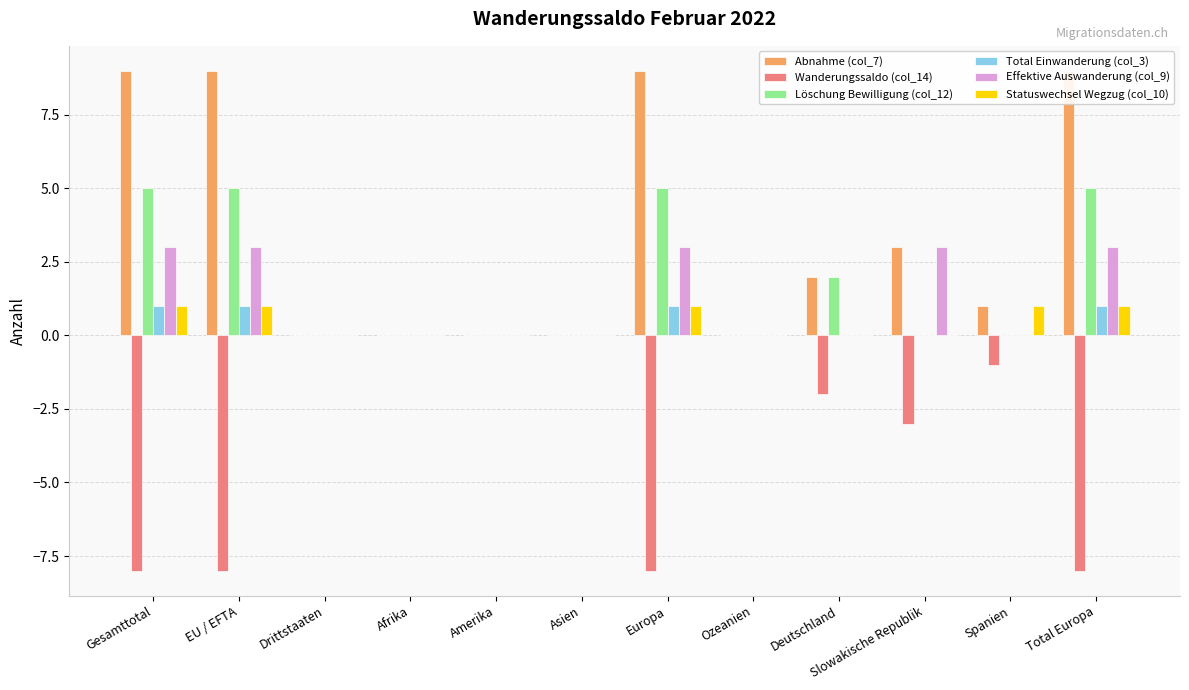

What is the smallest value displayed?

-8